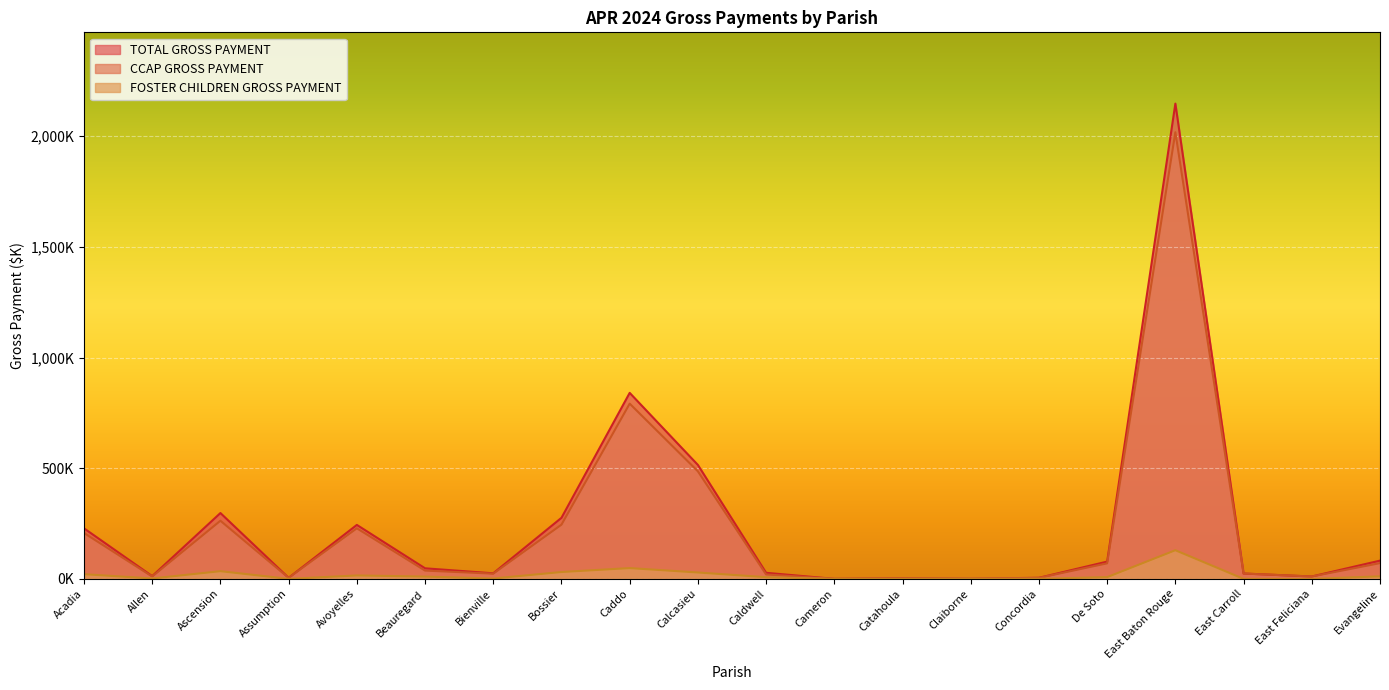

Is it true that TOTAL GROSS PAYMENT equals 1327.9 at Caddo?

False